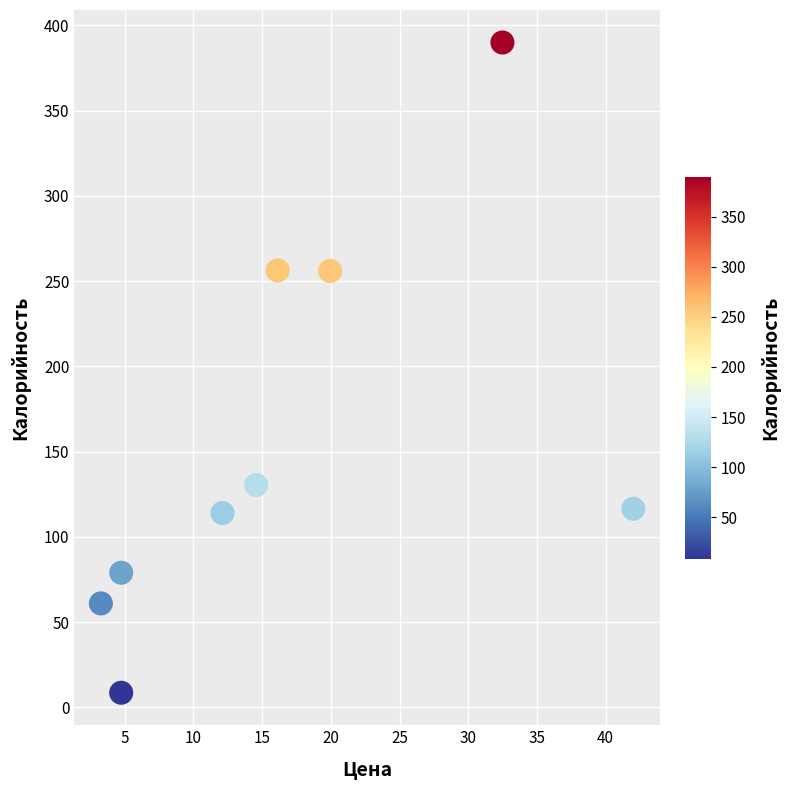

What is the average Y value?

156.9